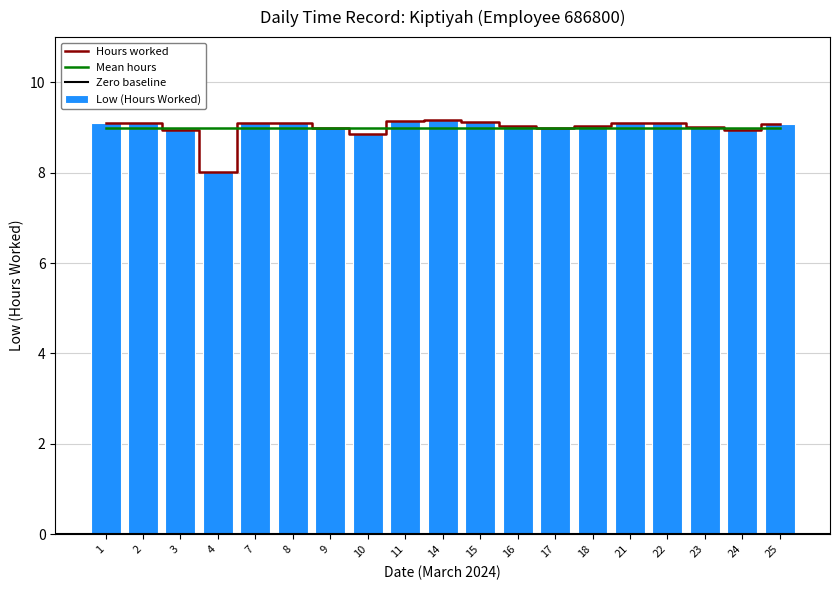

The chart shows a value of 1.9 at 18. True or false?

False